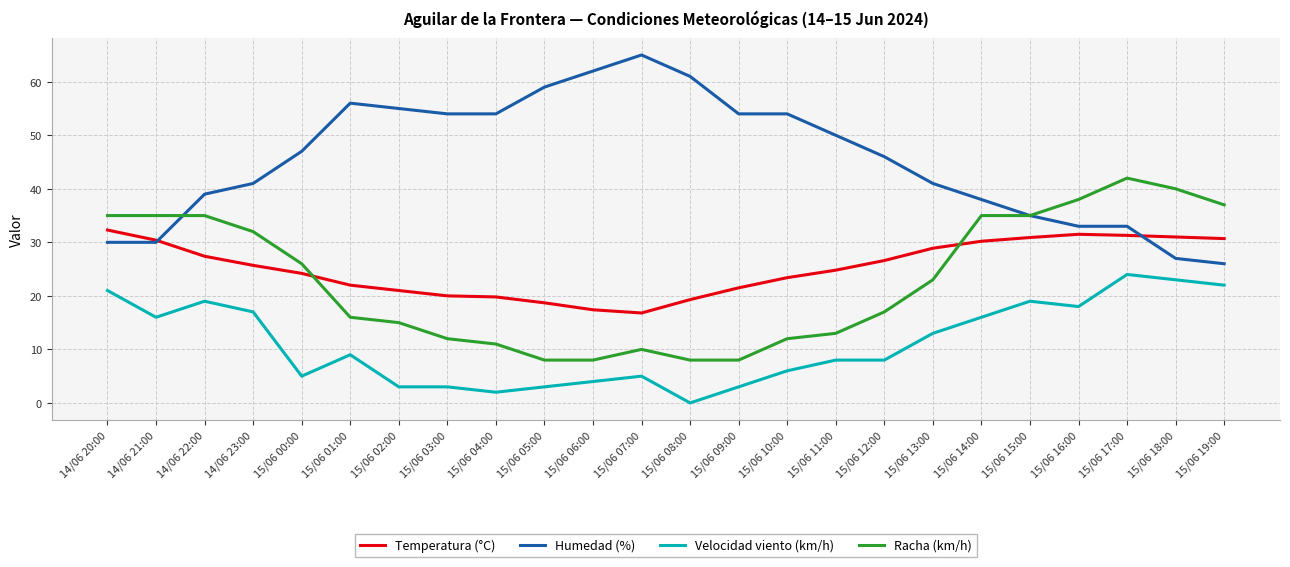

What is the difference between the highest and lowest values at 15/06 08:00?

61.0